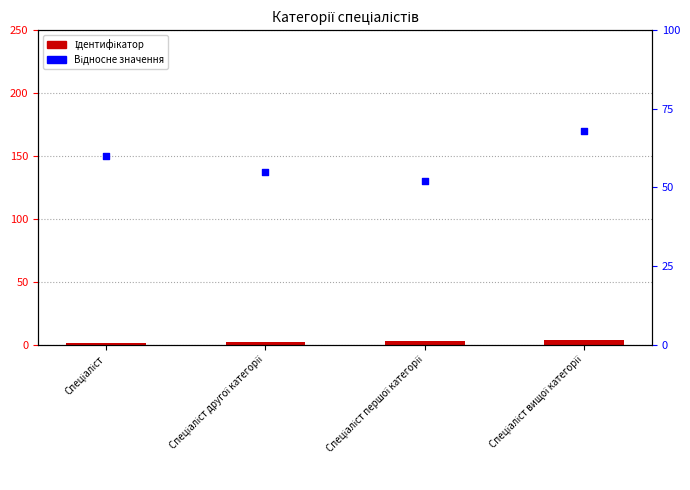

Which series has the largest Y range (max minus min)?

Відносне значення